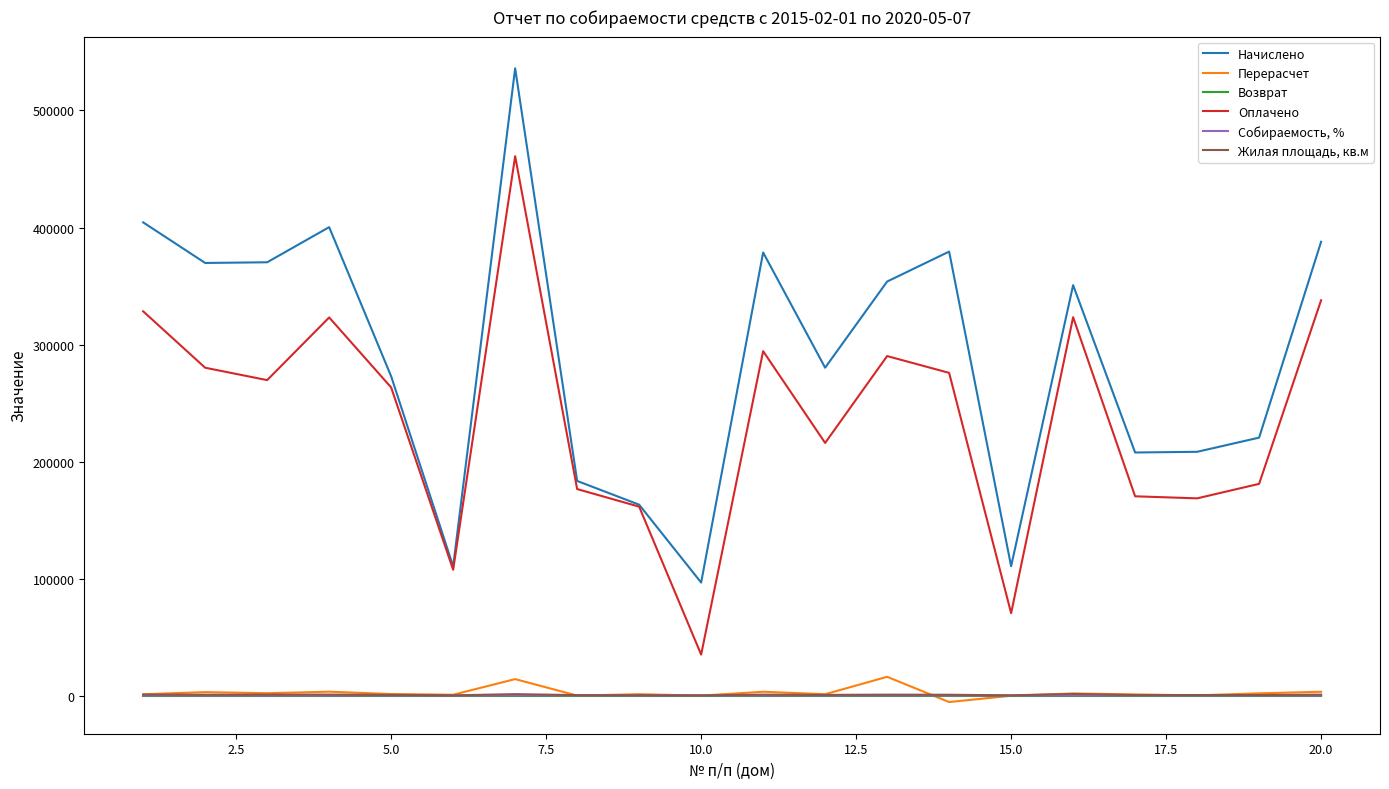

What is the highest value of the Оплачено series?

460902.3